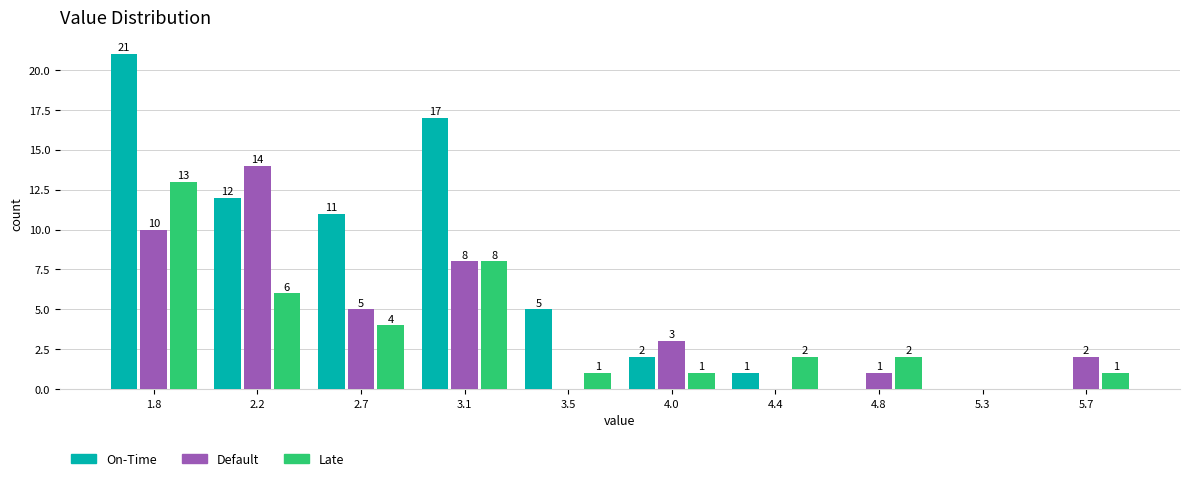

Reading left to right, what are all the values shown in this chart?

On-Time: 1.8=21	2.2=12	2.7=11	3.1=17	3.5=5	4.0=2	4.4=1	4.8=0	5.3=0	5.7=0
Default: 1.8=10	2.2=14	2.7=5	3.1=8	3.5=0	4.0=3	4.4=0	4.8=1	5.3=0	5.7=2
Late: 1.8=13	2.2=6	2.7=4	3.1=8	3.5=1	4.0=1	4.4=2	4.8=2	5.3=0	5.7=1